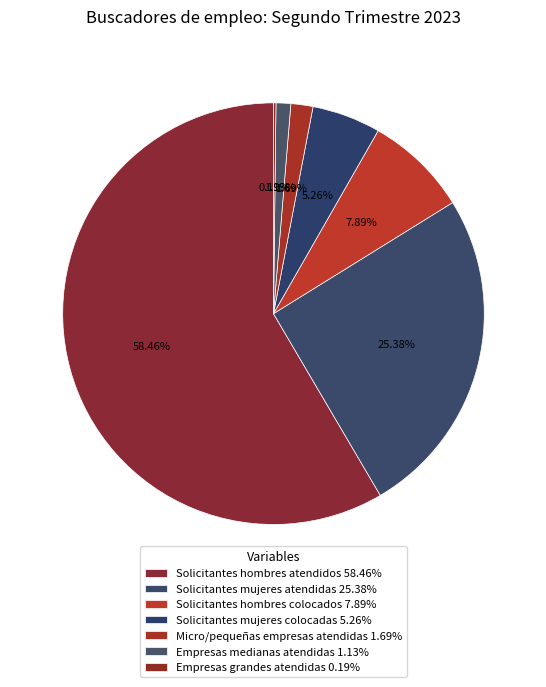

Which category has the smallest portion of the pie?

Empresas grandes atendidas